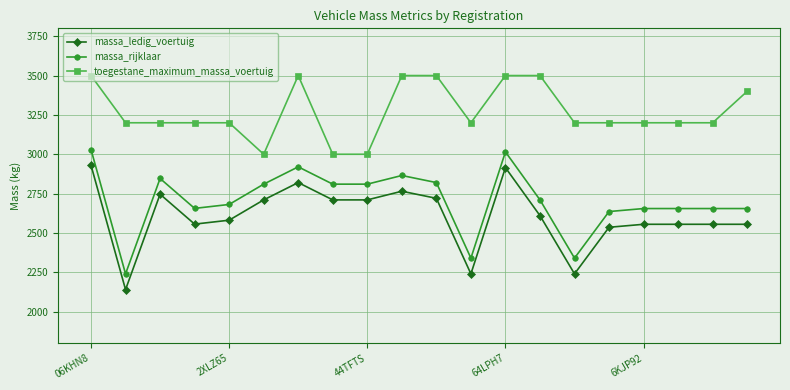

What is the average value of the massa_ledig_voertuig series?

2607